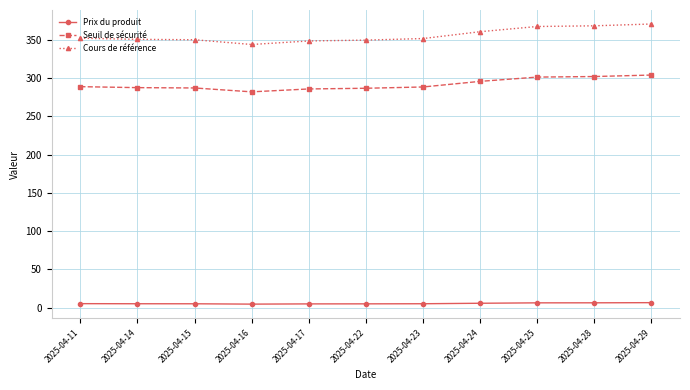

What is the lowest value of the Seuil de sécurité series?

282.2